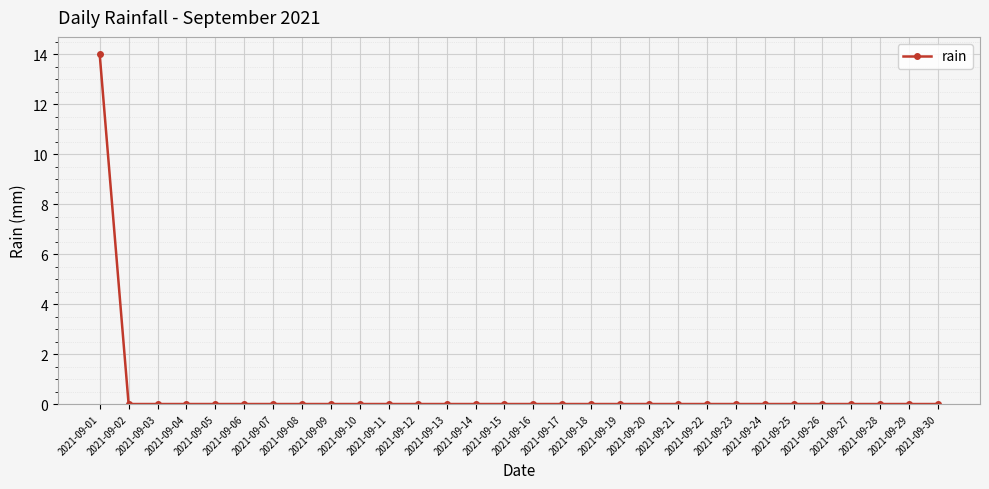

What is the greatest value displayed?

14